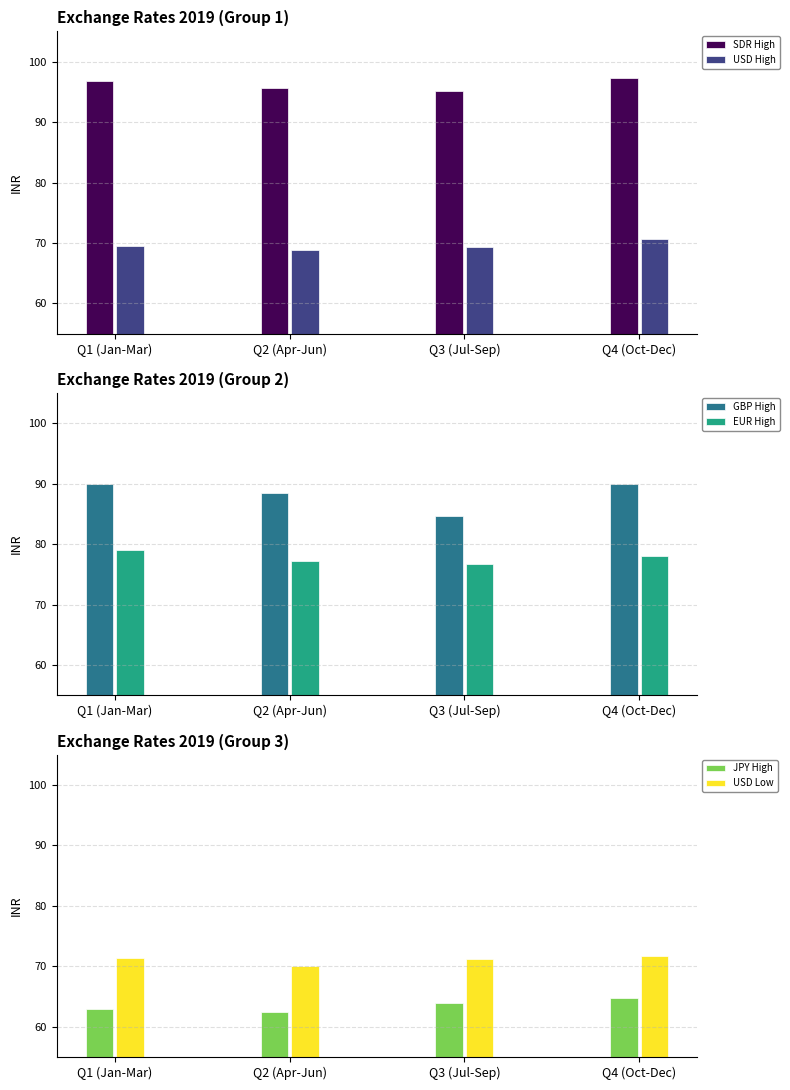

What is the difference between the maximum and second lowest values in the EUR High series?

1.7